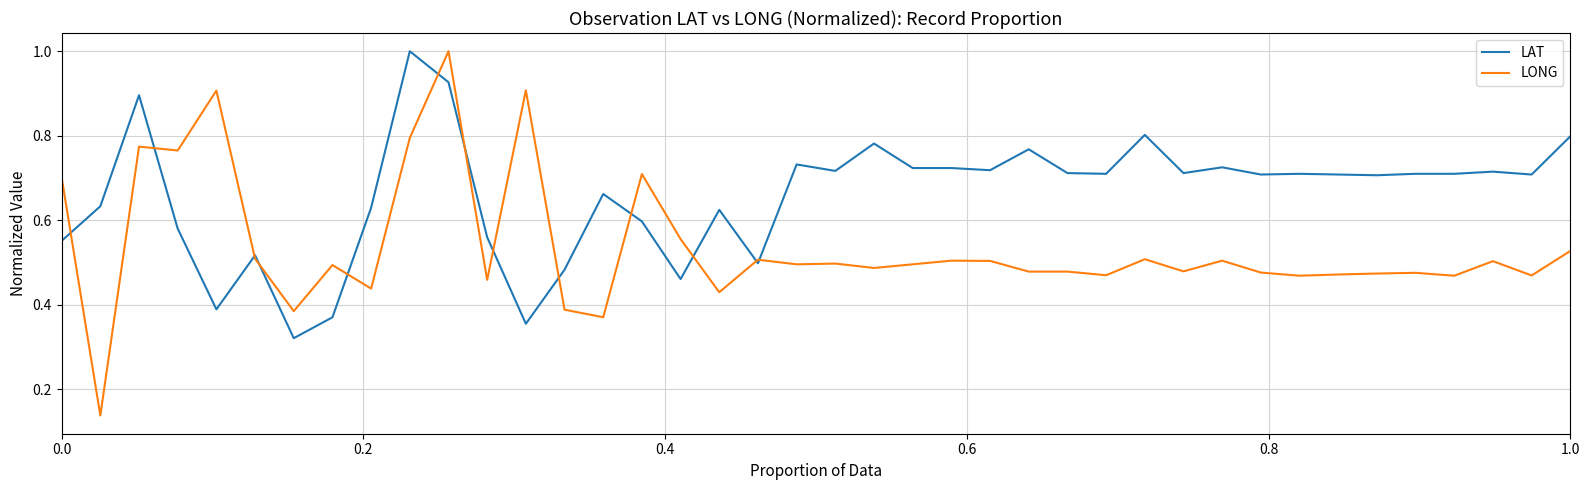

Rank the series by their average value, from highest to lowest.

LAT, LONG